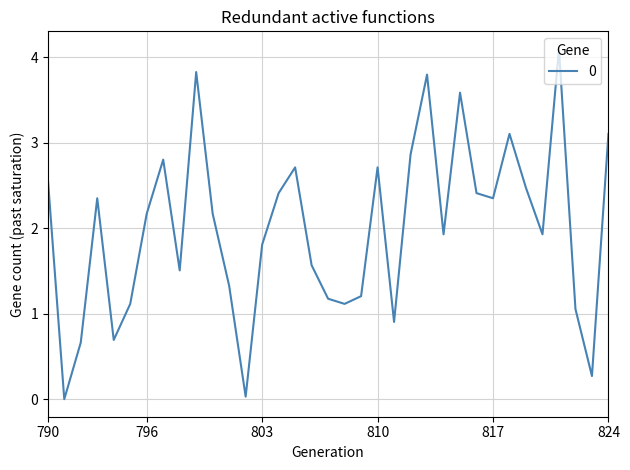

Count the number of data series in this chart.

1